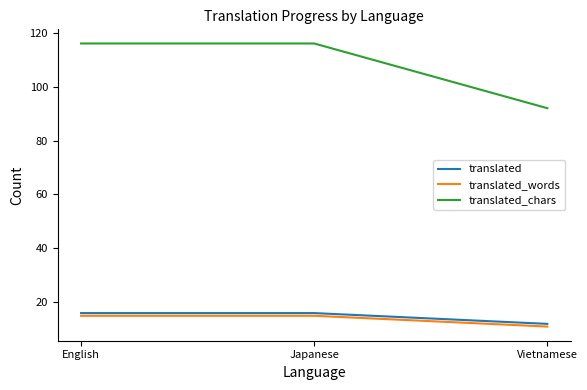

What is the total value across all series at English?

147